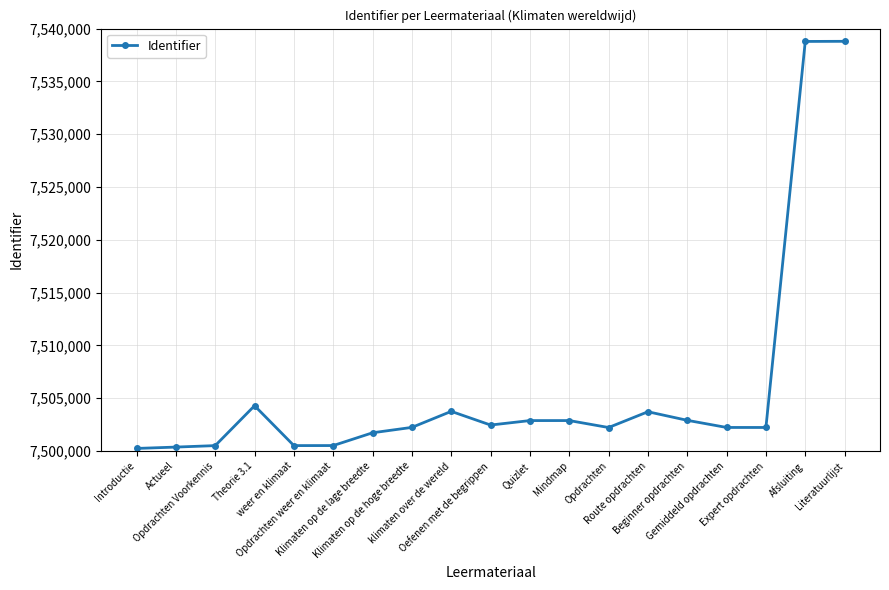

What is the maximum value shown in the chart?

7538796